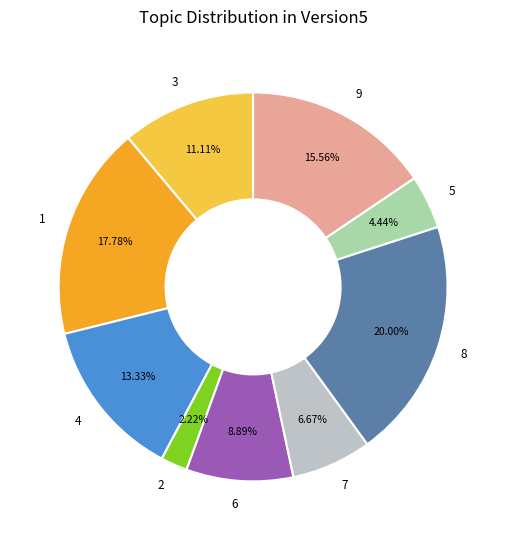

What is the smallest slice in the pie chart?

2